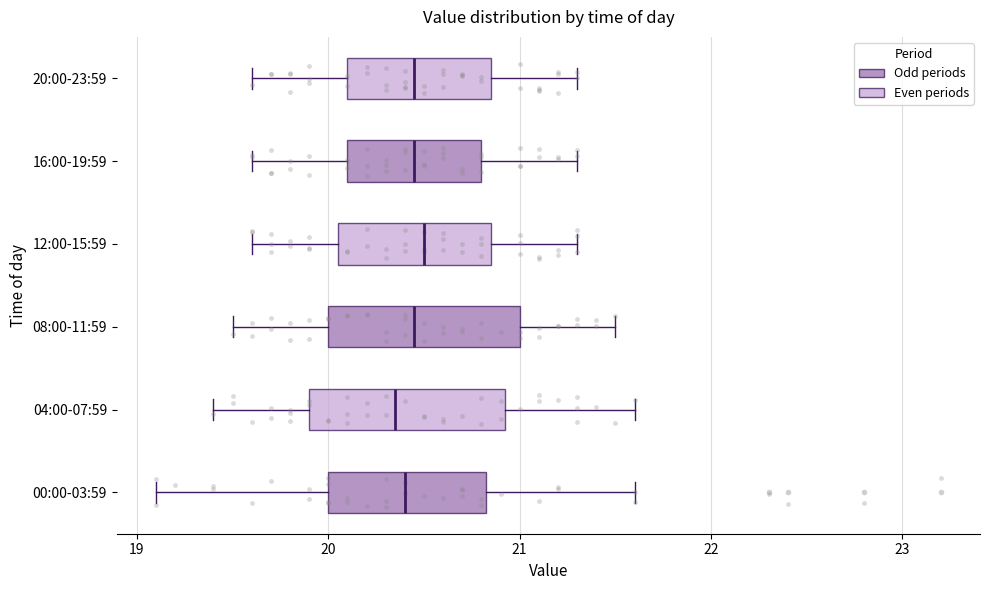

Reading bottom to top, transcribe this box plot: for each box, give where its median line is, the range the box spans, and where its two whiskers end, as read against the x-axis. The values are not printed on the chart, so give them approximately, as read against the axis.

00:00-03:59: median 20.4, box 20.0 to 20.8, whiskers 19.1 to 21.6
04:00-07:59: median 20.4, box 19.9 to 20.9, whiskers 19.4 to 21.6
08:00-11:59: median 20.5, box 20.0 to 21.0, whiskers 19.5 to 21.5
12:00-15:59: median 20.5, box 20.1 to 20.9, whiskers 19.6 to 21.3
16:00-19:59: median 20.5, box 20.1 to 20.8, whiskers 19.6 to 21.3
20:00-23:59: median 20.5, box 20.1 to 20.9, whiskers 19.6 to 21.3